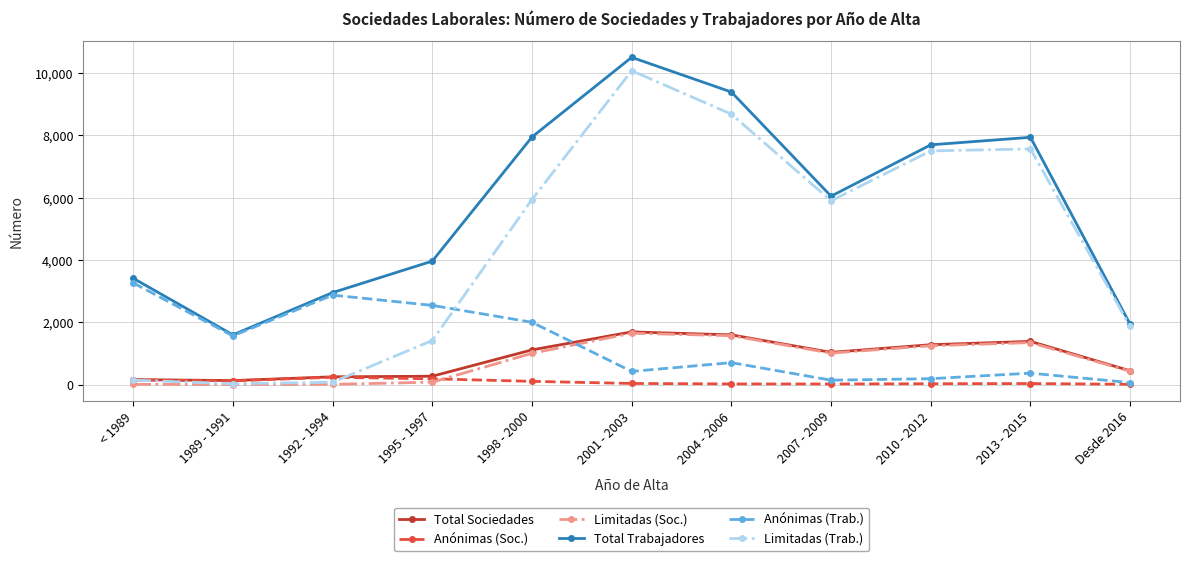

Which series has the widest spread of values?

Limitadas (Trab.)